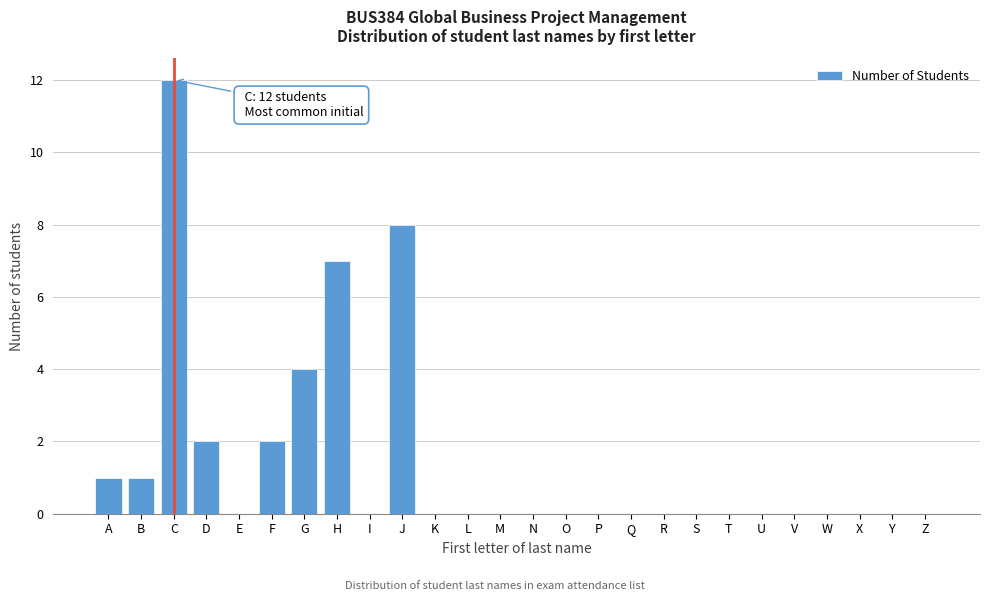

Reading right to left, transcribe all the data shown in this chart.

Z=0	Y=0	X=0	W=0	V=0	U=0	T=0	S=0	R=0	Q=0	P=0	O=0	N=0	M=0	L=0	K=0	J=8	I=0	H=7	G=4	F=2	E=0	D=2	C=12	B=1	A=1